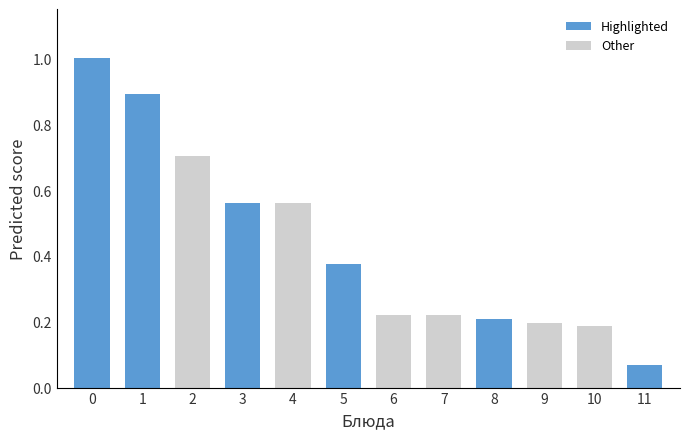

What is the difference between the maximum and minimum values?

0.9